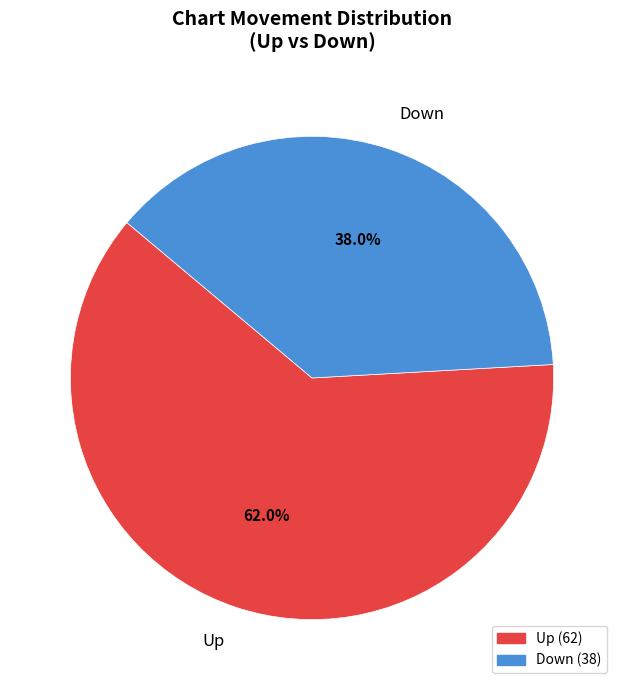

To the nearest percent, what is the average slice percentage?

50%